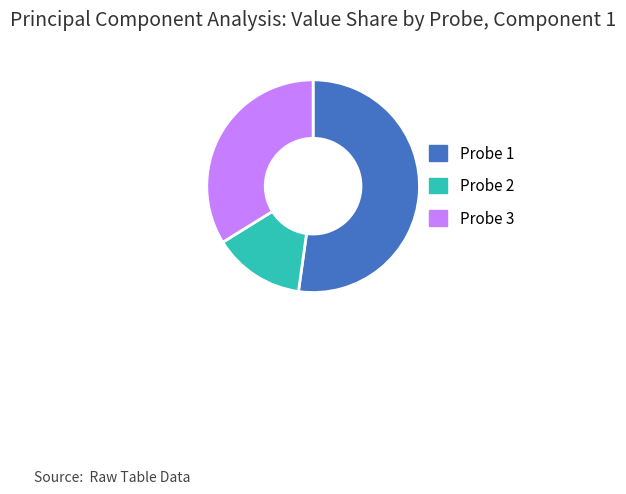

Which category has the smallest portion of the pie?

Probe 2